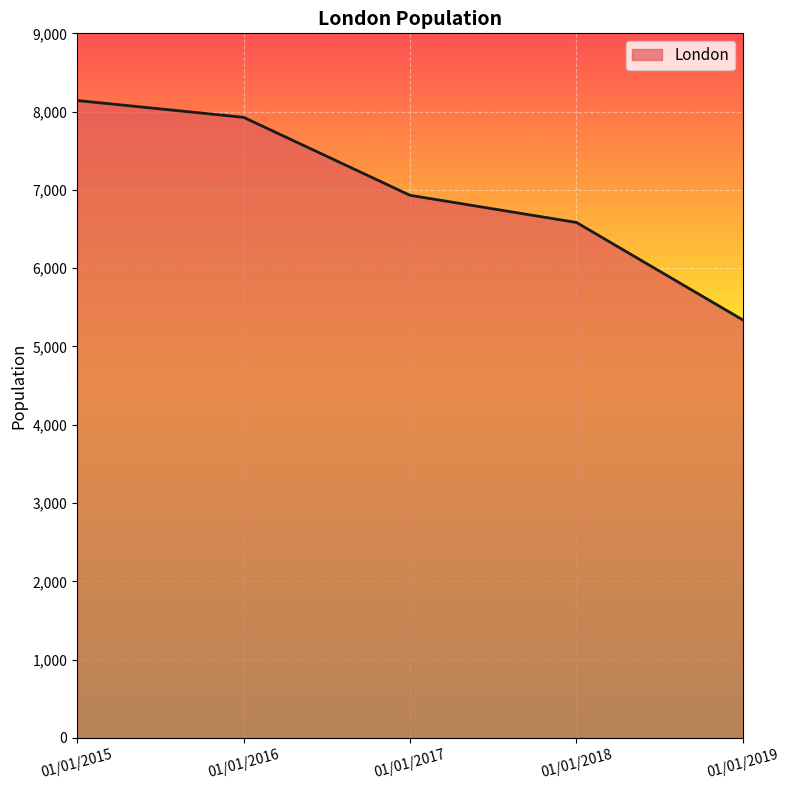

Which has a higher value, 01/01/2015 or 01/01/2017?

01/01/2015